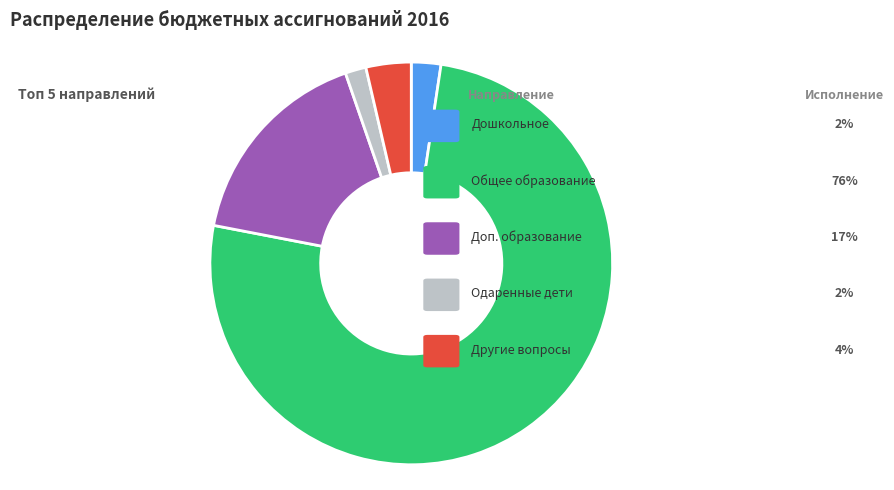

What percentage is NOT represented by Одаренные дети?

98.3%